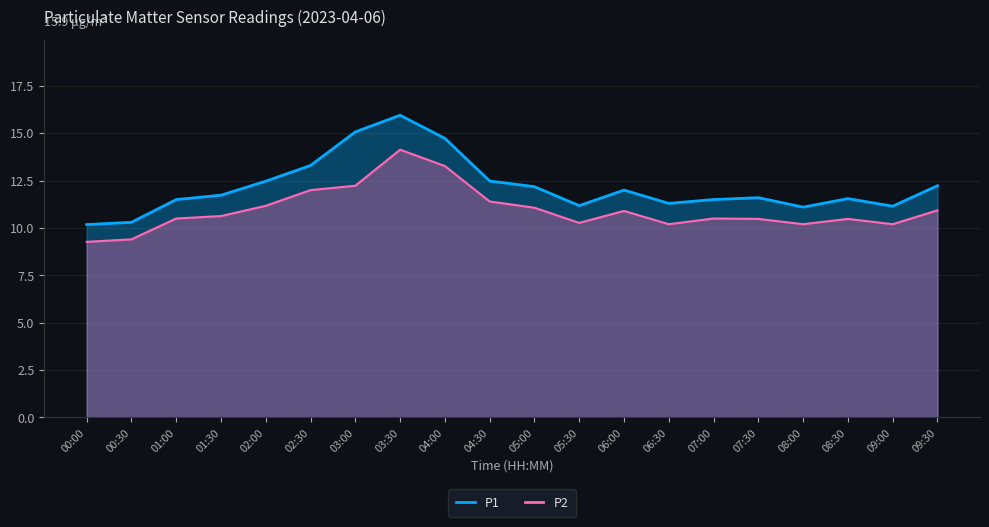

How many categories are shown in the chart?

20